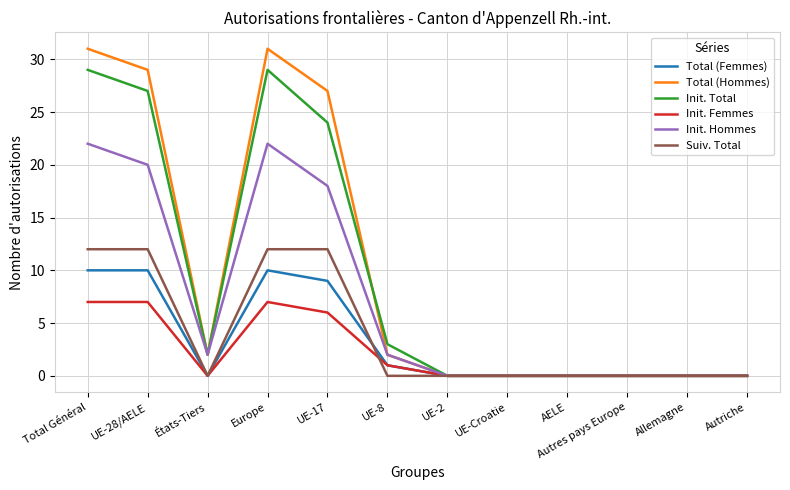

Reading left to right, what are all the values shown in this chart?

Total (Femmes): Total Général=10	UE-28/AELE=10	États-Tiers=0	Europe=10	UE-17=9	UE-8=1	UE-2=0	UE-Croatie=0	AELE=0	Autres pays Europe=0	Allemagne=0	Autriche=0
Total (Hommes): Total Général=31	UE-28/AELE=29	États-Tiers=2	Europe=31	UE-17=27	UE-8=2	UE-2=0	UE-Croatie=0	AELE=0	Autres pays Europe=0	Allemagne=0	Autriche=0
Init. Total: Total Général=29	UE-28/AELE=27	États-Tiers=2	Europe=29	UE-17=24	UE-8=3	UE-2=0	UE-Croatie=0	AELE=0	Autres pays Europe=0	Allemagne=0	Autriche=0
Init. Femmes: Total Général=7	UE-28/AELE=7	États-Tiers=0	Europe=7	UE-17=6	UE-8=1	UE-2=0	UE-Croatie=0	AELE=0	Autres pays Europe=0	Allemagne=0	Autriche=0
Init. Hommes: Total Général=22	UE-28/AELE=20	États-Tiers=2	Europe=22	UE-17=18	UE-8=2	UE-2=0	UE-Croatie=0	AELE=0	Autres pays Europe=0	Allemagne=0	Autriche=0
Suiv. Total: Total Général=12	UE-28/AELE=12	États-Tiers=0	Europe=12	UE-17=12	UE-8=0	UE-2=0	UE-Croatie=0	AELE=0	Autres pays Europe=0	Allemagne=0	Autriche=0